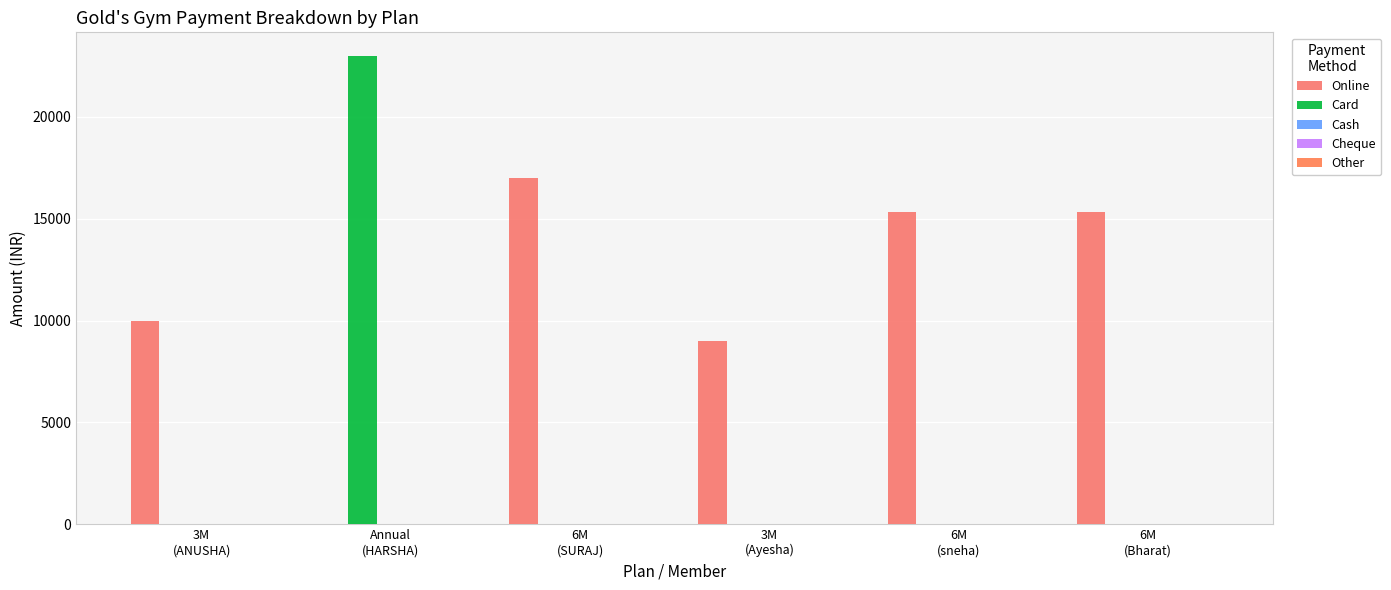

Reading left to right, transcribe all the data shown in this chart.

Online: 10000.5	0.0	17000.3	9000.0	15340.0	15340.0
Card: 0.0	23000.6	0.0	0.0	0.0	0.0
Cash: 0.0	0.0	0.0	0.0	0.0	0.0
Cheque: 0.0	0.0	0.0	0.0	0.0	0.0
Other: 0.0	0.0	0.0	0.0	0.0	0.0